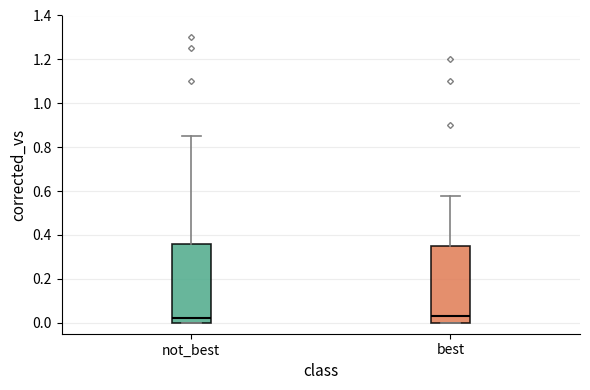

Where is the upper edge of the box for best on the y-axis? The values are not printed on the chart, so give them approximately, as read against the axis.

0.36